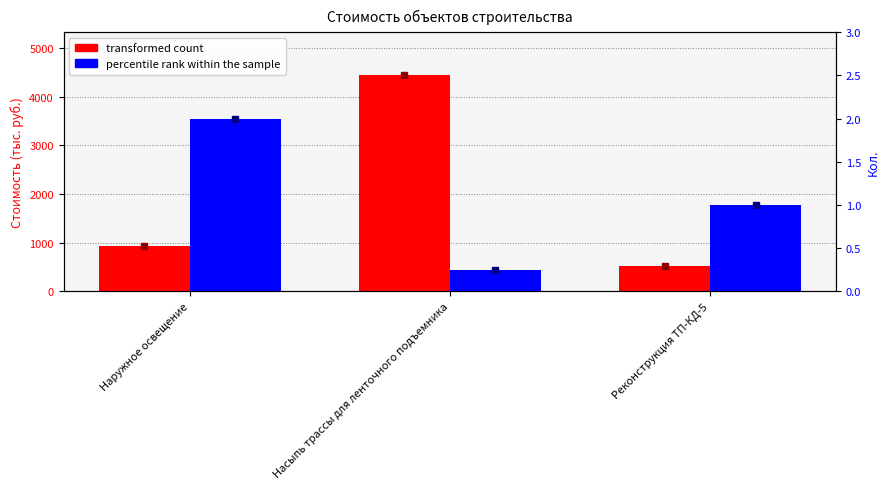

What is the spread (max minus min) of values at Наружное освещение?

926.4